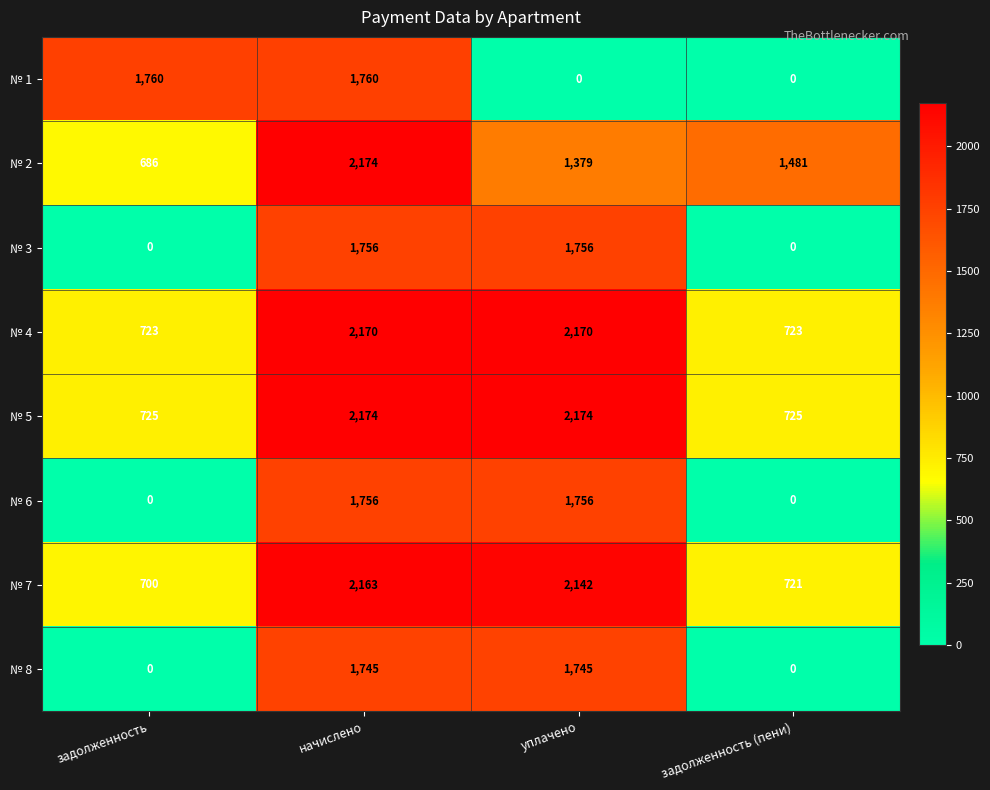

What is the average value of the № 2 series?

1430